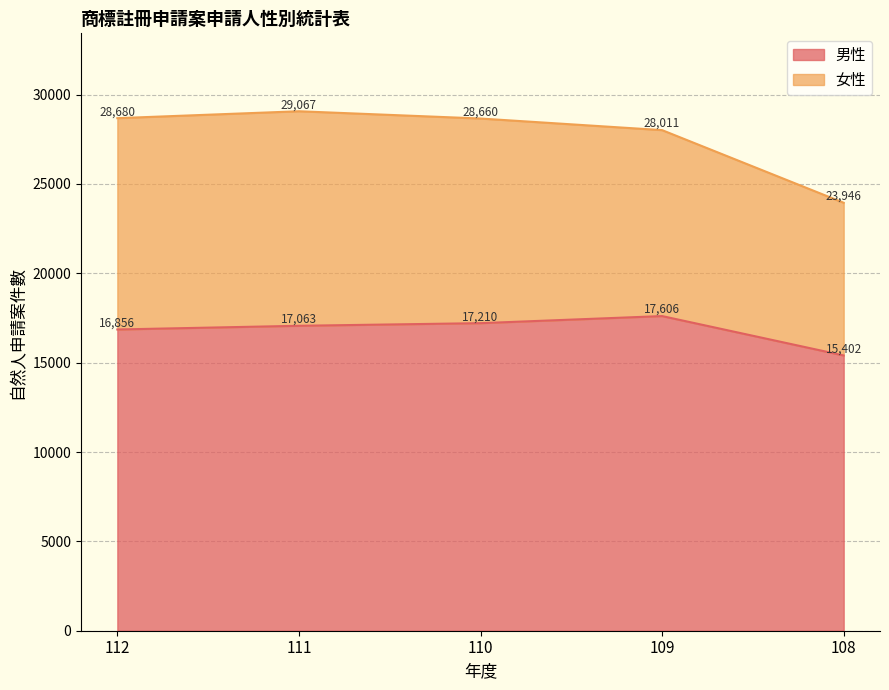

What is the difference between the maximum and minimum values?

2204